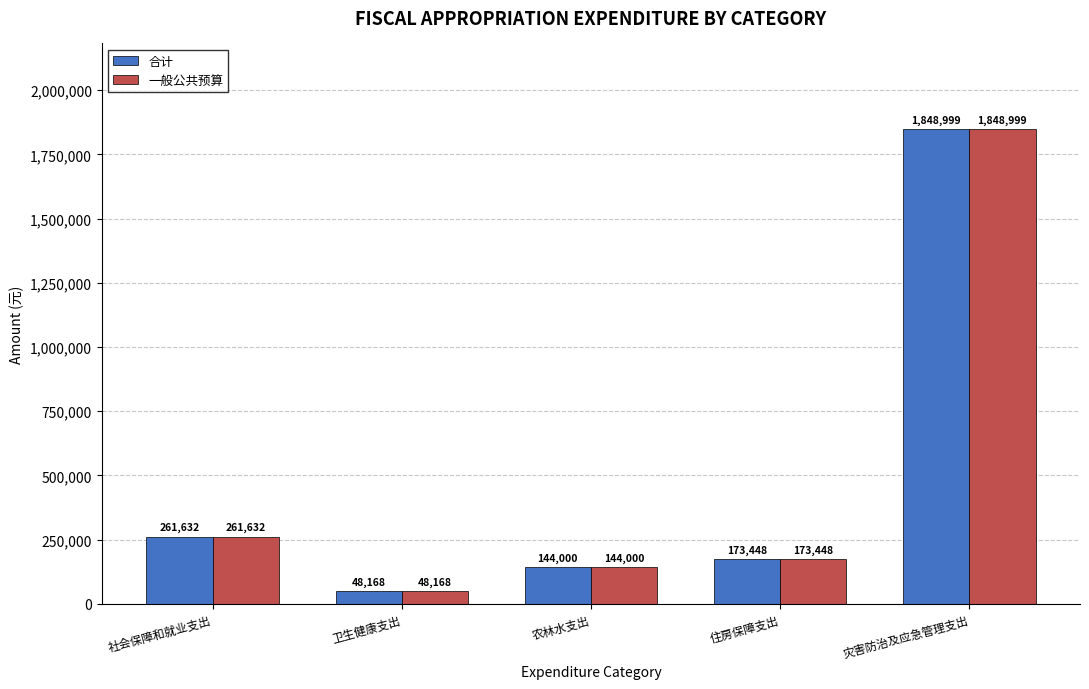

Reading left to right, what are all the values shown in this chart?

合计: 社会保障和就业支出=261632	卫生健康支出=48168	农林水支出=144000	住房保障支出=173448	灾害防治及应急管理支出=1848999
一般公共预算: 社会保障和就业支出=261632	卫生健康支出=48168	农林水支出=144000	住房保障支出=173448	灾害防治及应急管理支出=1848999